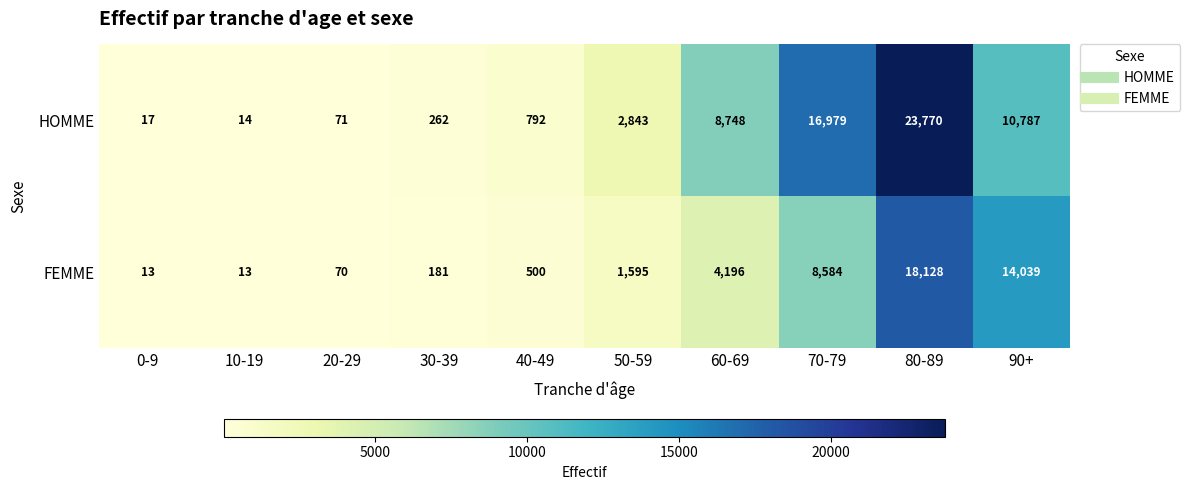

Read the FEMME value at 70-79.

8584